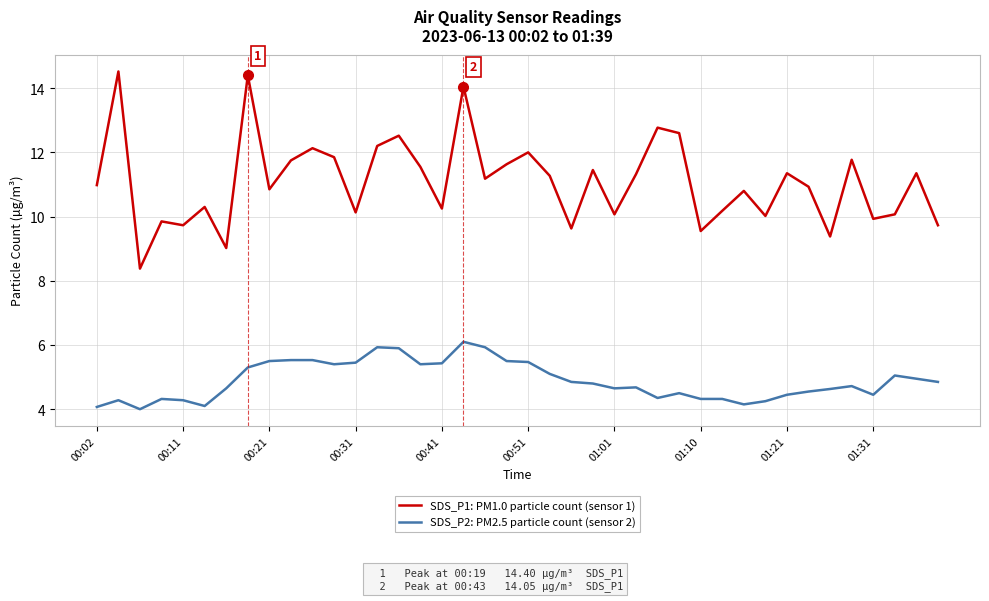

Which series has the widest spread of values?

SDS_P1: PM1.0 particle count (sensor 1)